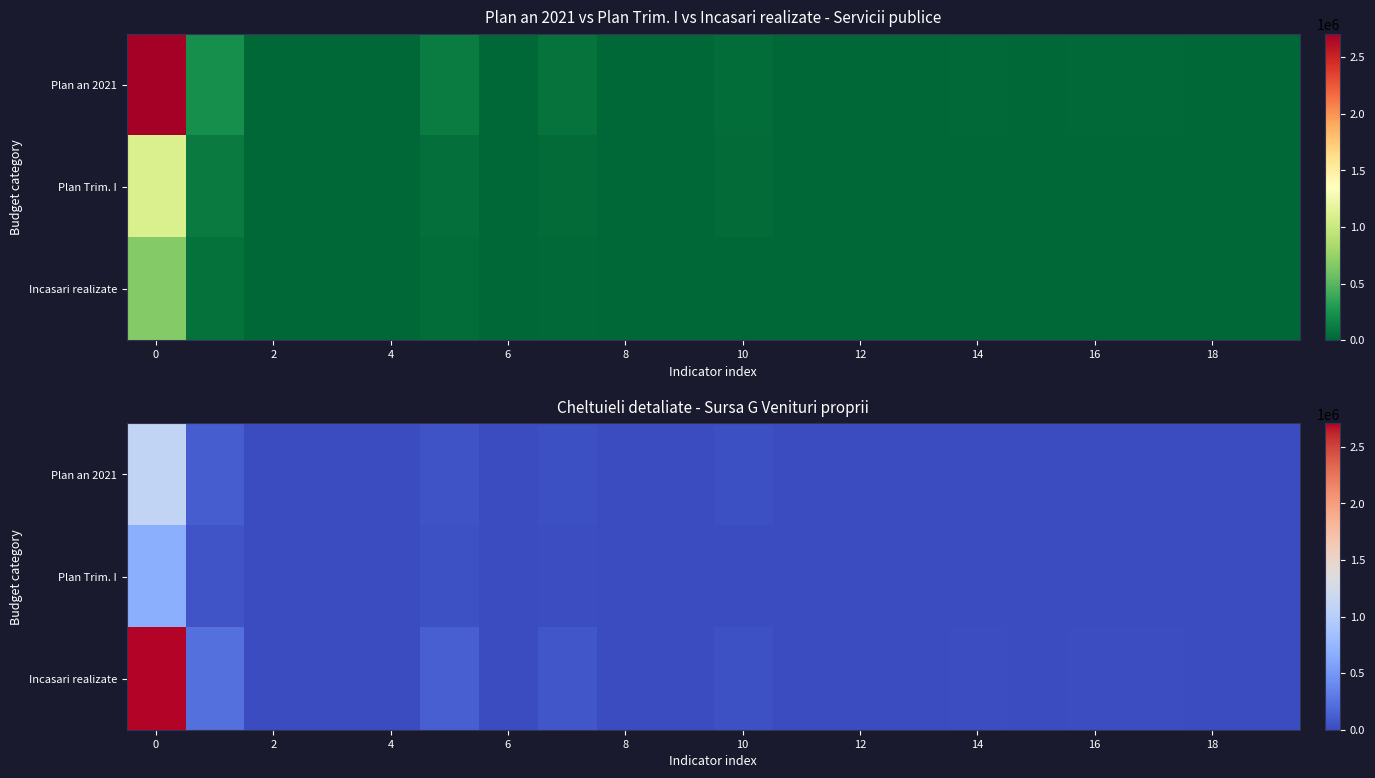

How many values in the Incasari realizate series are below 9500?

9